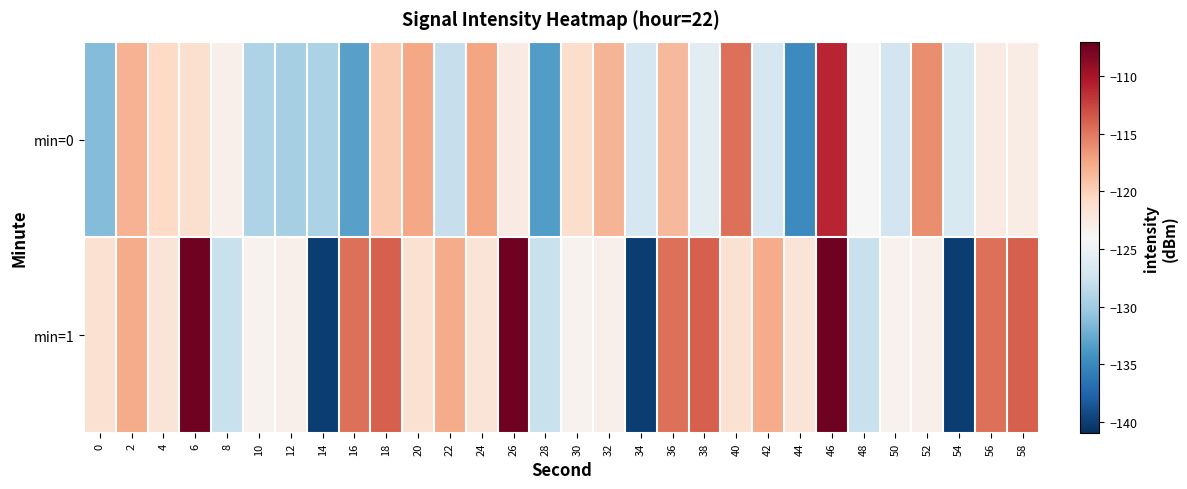

Rank the series by their average value, from highest to lowest.

min=1, min=0